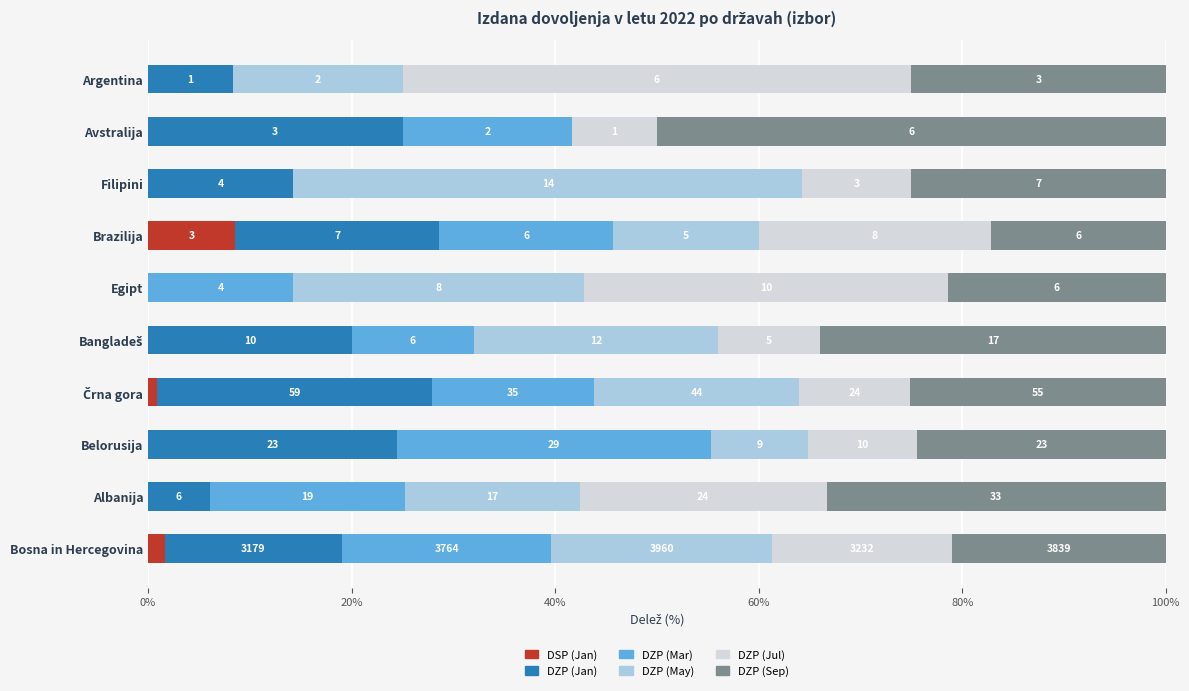

What are all the series names shown in the legend?

DSP (Jan), DZP (Jan), DZP (Mar), DZP (May), DZP (Jul), DZP (Sep)